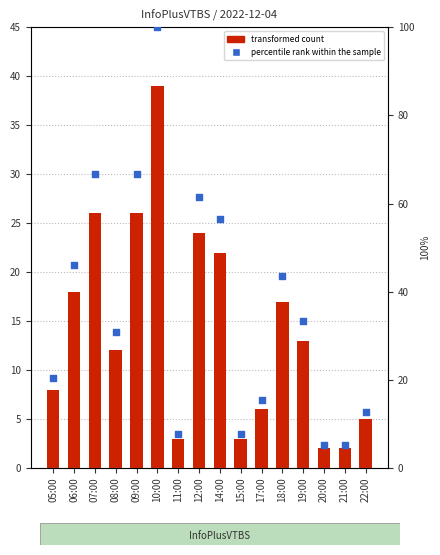

What are all the series names shown in the legend?

transformed count, percentile rank within the sample